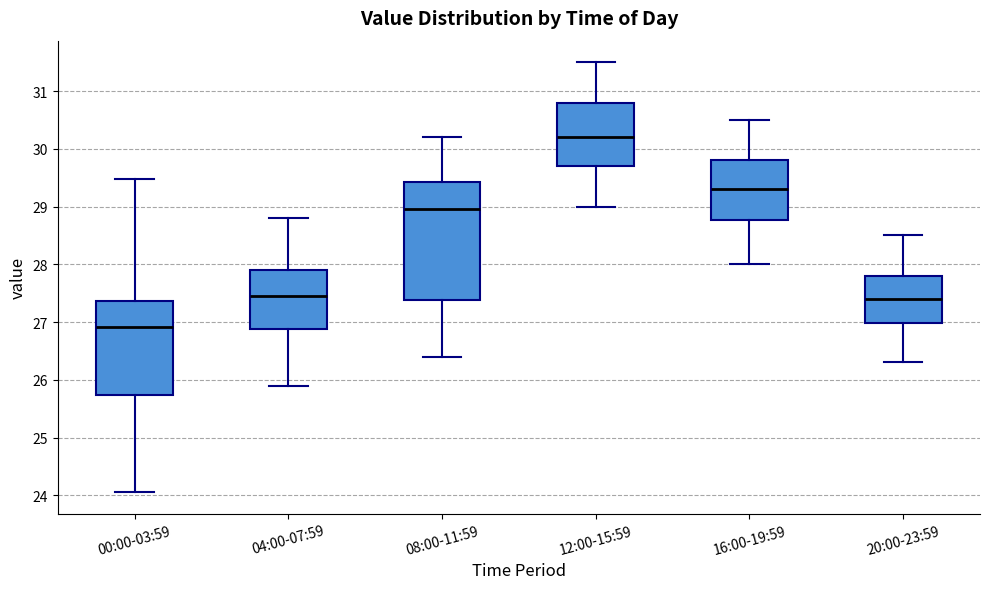

Which box is the tallest, from its lower edge to its upper edge?

08:00-11:59